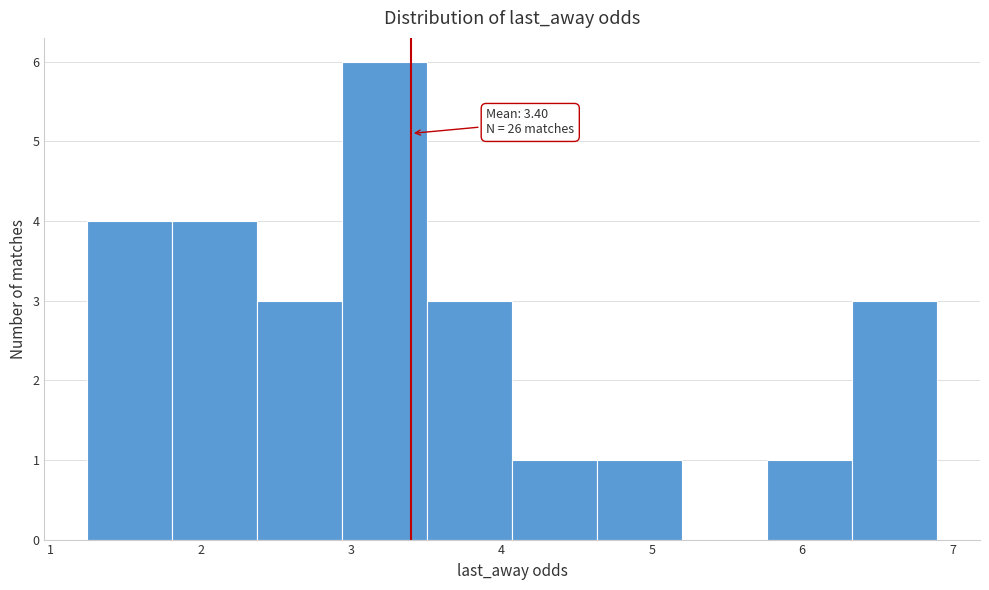

Which range on the x-axis has the tallest bar?

2.9 to 3.5